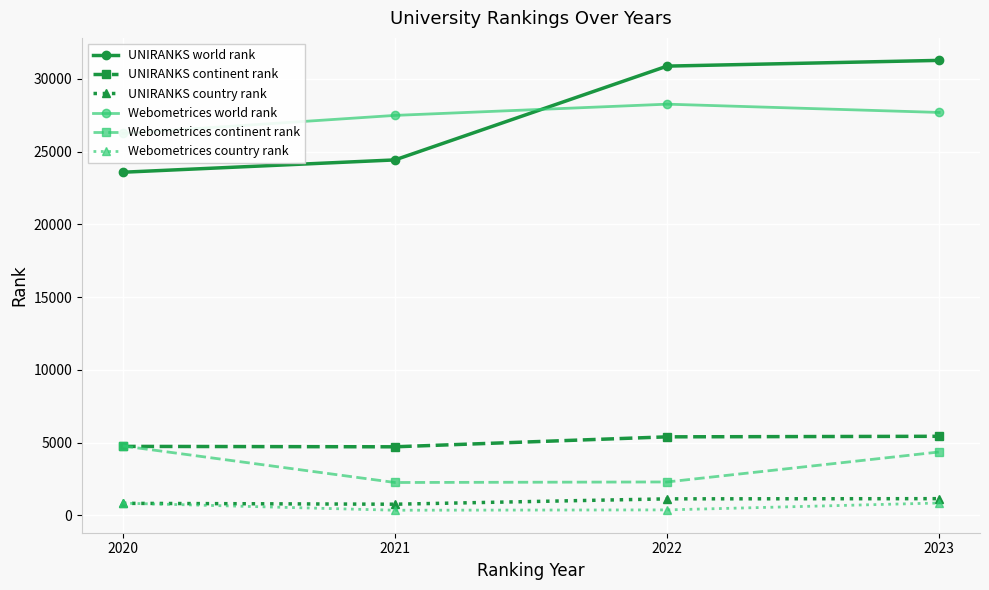

Between 2020 and 2021, which is larger?

2021